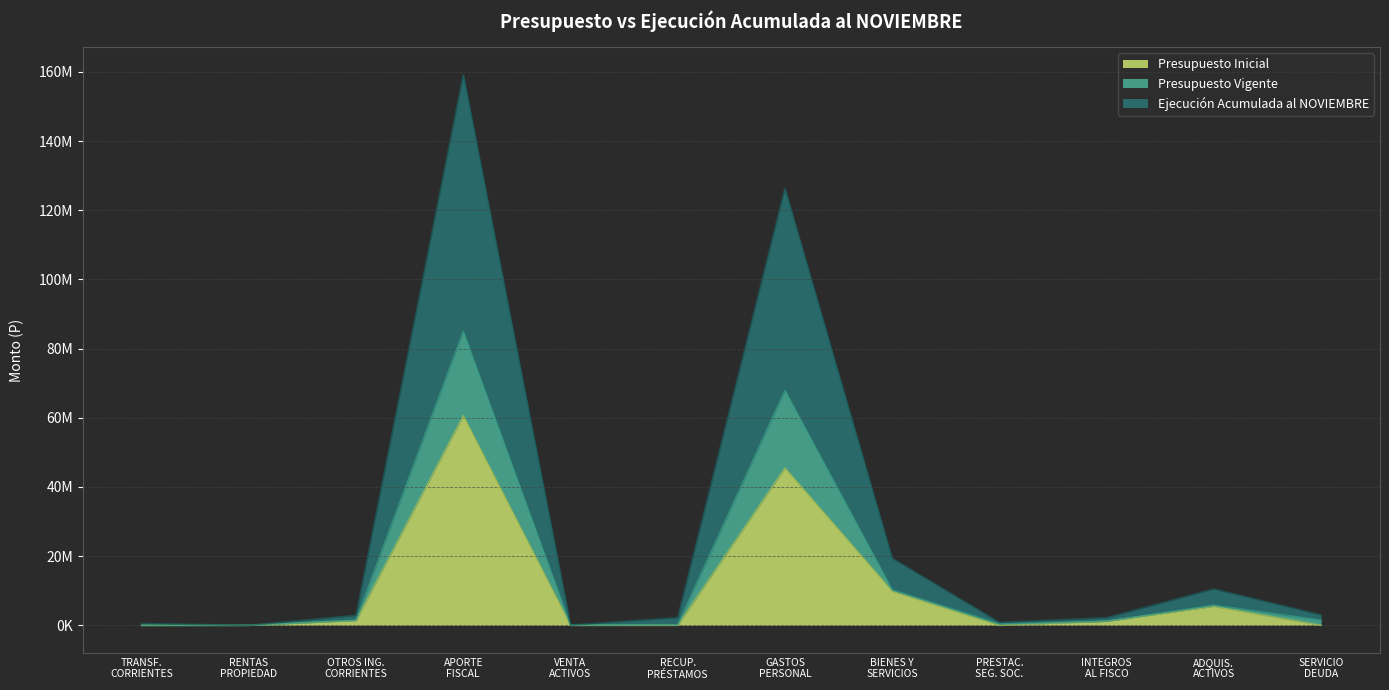

Reading left to right, what are all the values shown in this chart?

Presupuesto Inicial: 10	0	1357984	60560227	0	0	45439680	9853716	0	1156860	5467965	10
Presupuesto Vigente: 10	130	1475671	84936086	17215	138632	67882442	10251559	413511	1156860	5812665	1491007
Ejecución Acumulada al NOVIEMBRE: 522265	1635	2882749	159176177	90098	2197004	126297666	19361672	827021	2191410	10479551	2982013